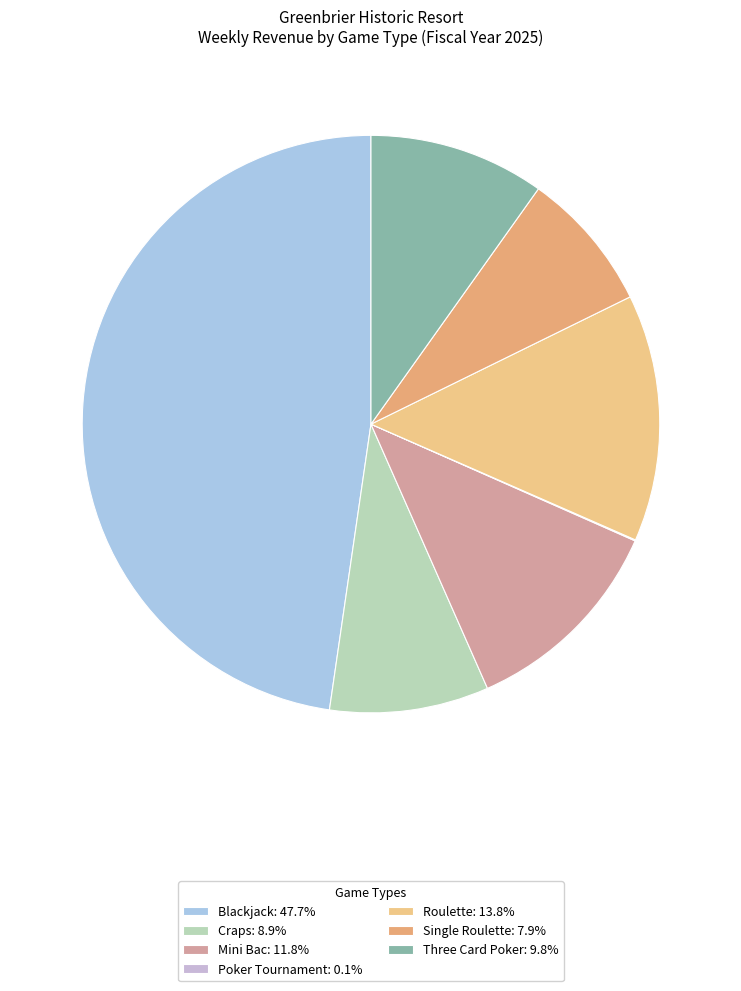

Is there any slice that represents more than half of the pie?

No